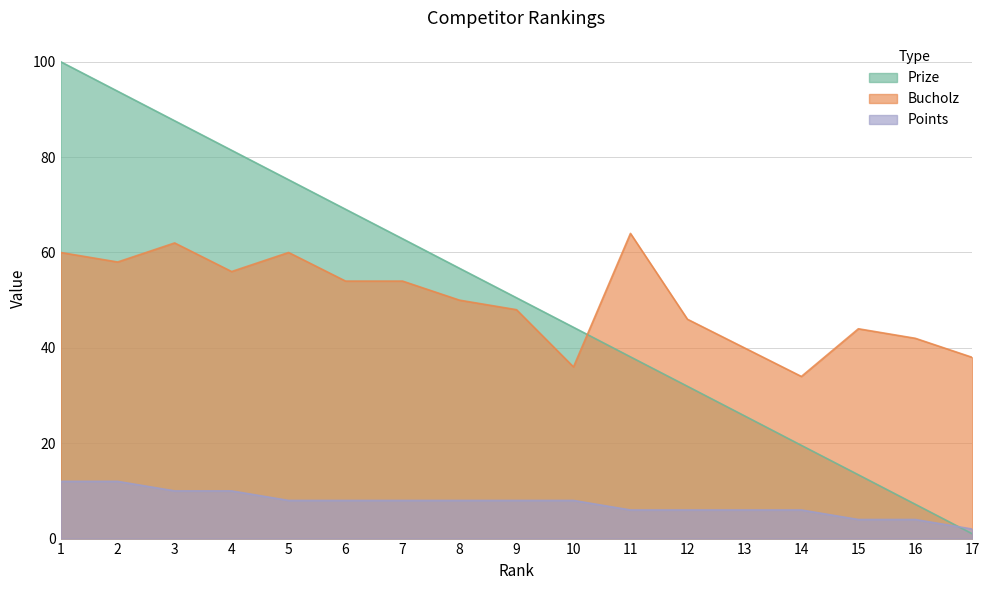

Reading right to left, extract all data points from this chart.

Prize: 17=1.0	16=7.2	15=13.4	14=19.6	13=25.8	12=31.9	11=38.1	10=44.3	9=50.5	8=56.7	7=62.9	6=69.1	5=75.2	4=81.4	3=87.6	2=93.8	1=100.0
Bucholz: 17=38.0	16=42.0	15=44.0	14=34.0	13=40.0	12=46.0	11=64.0	10=36.0	9=48.0	8=50.0	7=54.0	6=54.0	5=60.0	4=56.0	3=62.0	2=58.0	1=60.0
Points: 17=2.0	16=4.0	15=4.0	14=6.0	13=6.0	12=6.0	11=6.0	10=8.0	9=8.0	8=8.0	7=8.0	6=8.0	5=8.0	4=10.0	3=10.0	2=12.0	1=12.0